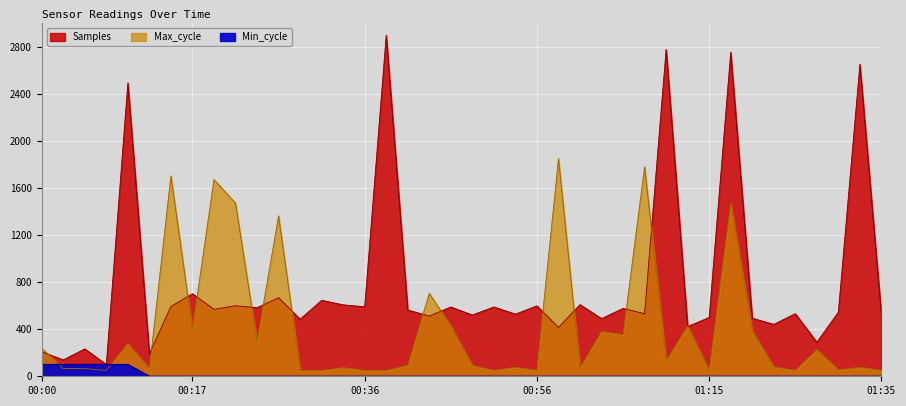

Which series ends up on top after the final intersection of Samples and Max_cycle?

Samples